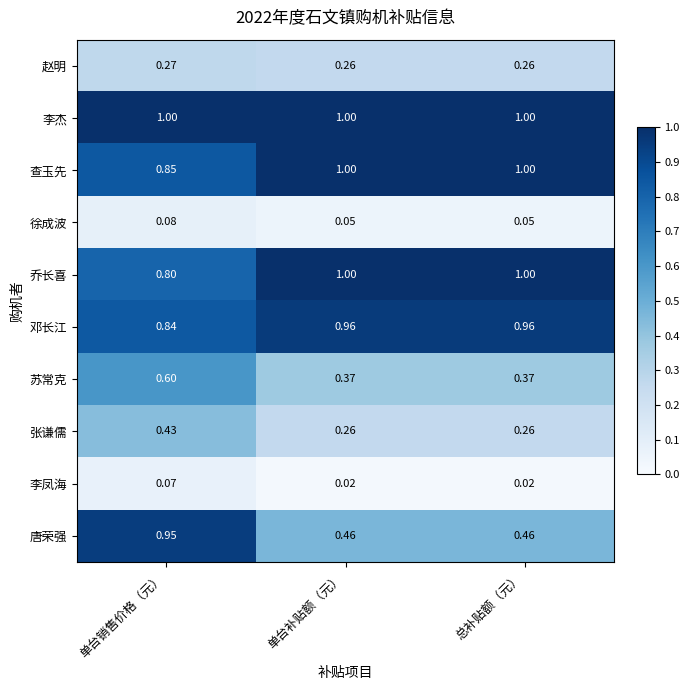

Which series changed the most between 单台销售价格（元） and 总补贴额（元）?

唐荣强